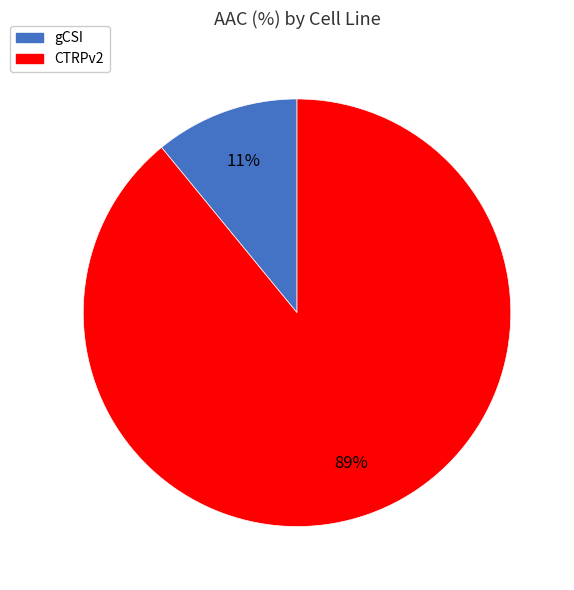

To the nearest percent, what percentage of the pie is gCSI?

11%